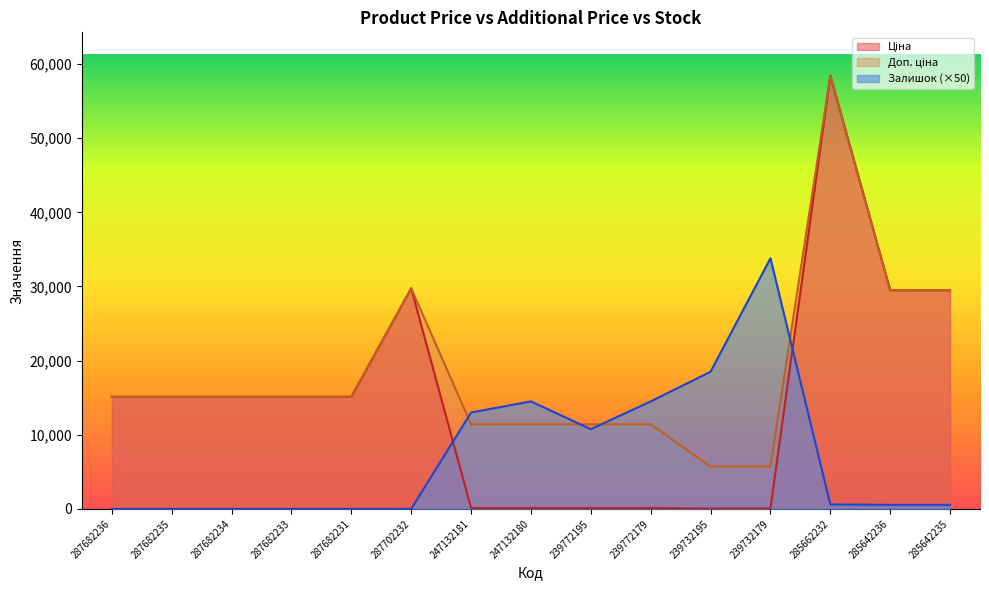

At 287702232, list the series in order from smallest to largest.

Залишок, Ціна, Доп. ціна